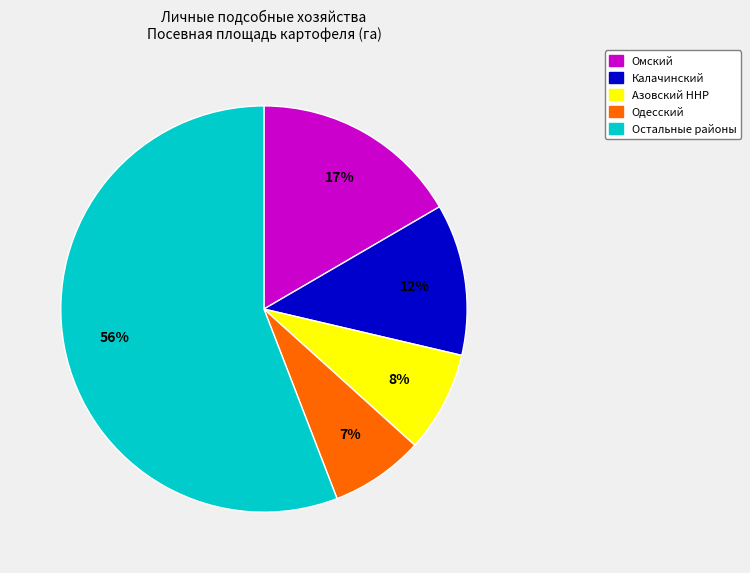

How many segments does this pie chart have?

5